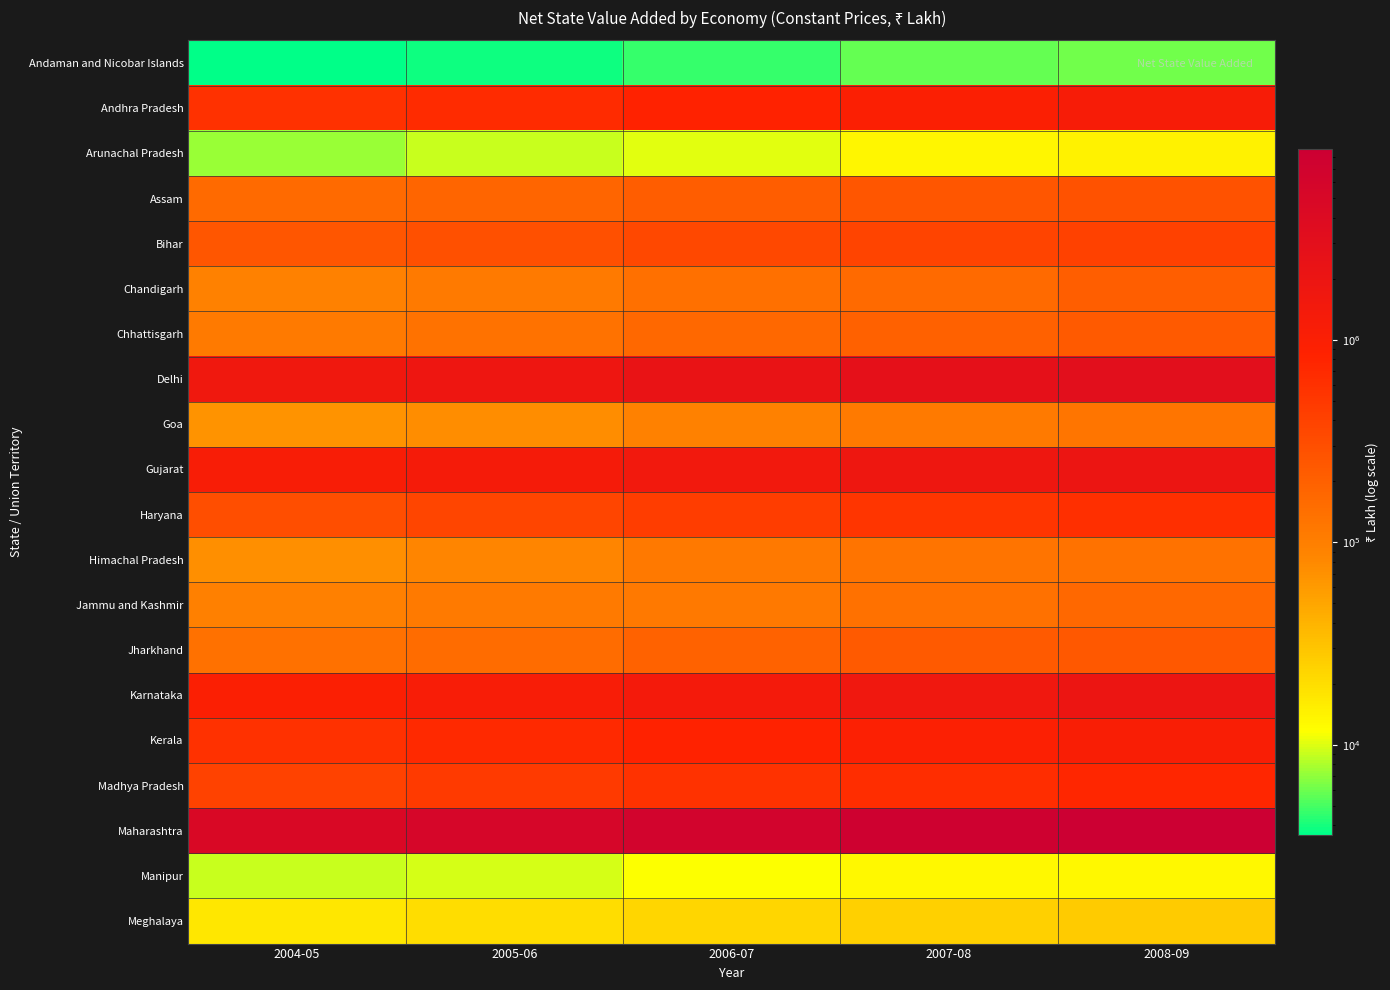

Reading right to left, what are all the values shown in this chart?

Andaman and Nicobar Islands: 2008-09=6127	2007-08=5700	2006-07=4602	2005-06=3864	2004-05=3580
Andhra Pradesh: 2008-09=1196204	2007-08=991608	2006-07=814643	2005-06=674770	2004-05=587454
Arunachal Pradesh: 2008-09=14255	2007-08=13586	2006-07=10212	2005-06=9068	2004-05=7377
Assam: 2008-09=278135	2007-08=248612	2006-07=217255	2005-06=177975	2004-05=158850
Bihar: 2008-09=415142	2007-08=386183	2006-07=346152	2005-06=289353	2004-05=254054
Chandigarh: 2008-09=211314	2007-08=159082	2006-07=140592	2005-06=111605	2004-05=95423
Chhattisgarh: 2008-09=226694	2007-08=196172	2006-07=171152	2005-06=132238	2004-05=109306
Delhi: 2008-09=3052345	2007-08=2674892	2006-07=2273736	2005-06=1800417	2004-05=1604252
Goa: 2008-09=123961	2007-08=110364	2006-07=94097	2005-06=75261	2004-05=66929
Gujarat: 2008-09=1939900	2007-08=1765500	2006-07=1519100	2005-06=1315800	2004-05=1113100
Haryana: 2008-09=606690	2007-08=542256	2006-07=454794	2005-06=370123	2004-05=297988
Himachal Pradesh: 2008-09=132530	2007-08=130450	2006-07=112188	2005-06=86313	2004-05=71855
Jammu and Kashmir: 2008-09=170197	2007-08=135796	2006-07=113600	2005-06=111231	2004-05=96705
Jharkhand: 2008-09=241575	2007-08=225918	2006-07=191716	2005-06=154884	2004-05=134787
Karnataka: 2008-09=1919887	2007-08=1664870	2006-07=1400382	2005-06=1166413	2004-05=1003298
Kerala: 2008-09=1076139	2007-08=959981	2006-07=828586	2005-06=707455	2004-05=594202
Madhya Pradesh: 2008-09=760780	2007-08=645878	2006-07=572631	2005-06=477024	2004-05=402691
Maharashtra: 2008-09=8751278	2007-08=7612821	2006-07=6460245	2005-06=5408113	2004-05=4649880
Manipur: 2008-09=12938	2007-08=13023	2006-07=11573	2005-06=9771	2004-05=9009
Meghalaya: 2008-09=27385	2007-08=24657	2006-07=22594	2005-06=20160	2004-05=17277